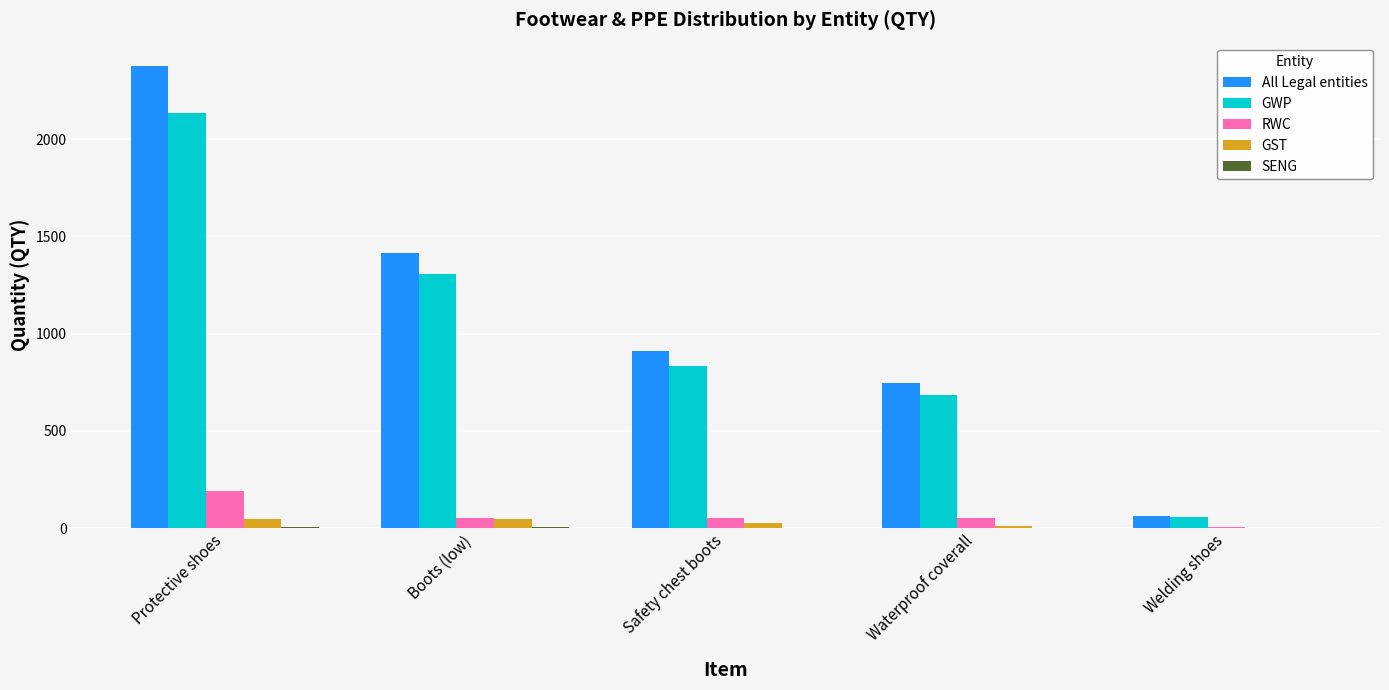

How many groups of bars are there?

5